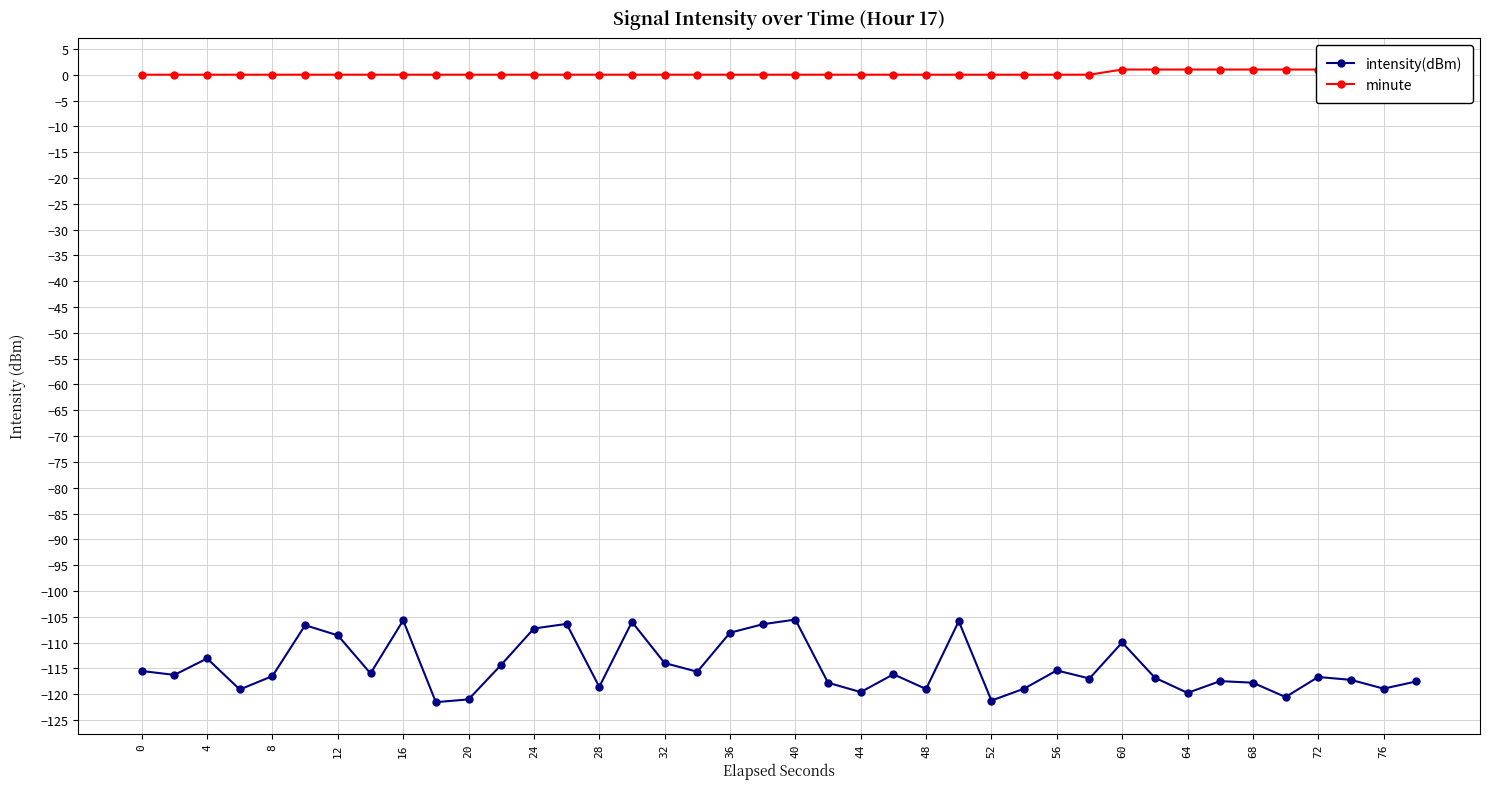

Reading left to right, list all the values displayed in this chart.

intensity(dBm): -115.5	-116.3	-113.1	-119.1	-116.5	-106.6	-108.6	-116.0	-105.7	-121.5	-121.0	-114.3	-107.3	-106.4	-118.6	-106.0	-114.0	-115.6	-108.1	-106.4	-105.5	-117.8	-119.6	-116.1	-119.0	-105.9	-121.2	-118.9	-115.4	-117.0	-110.0	-116.8	-119.7	-117.5	-117.8	-120.5	-116.7	-117.2	-118.9	-117.5
minute: 0.0	0.0	0.0	0.0	0.0	0.0	0.0	0.0	0.0	0.0	0.0	0.0	0.0	0.0	0.0	0.0	0.0	0.0	0.0	0.0	0.0	0.0	0.0	0.0	0.0	0.0	0.0	0.0	0.0	0.0	1.0	1.0	1.0	1.0	1.0	1.0	1.0	1.0	1.0	1.0